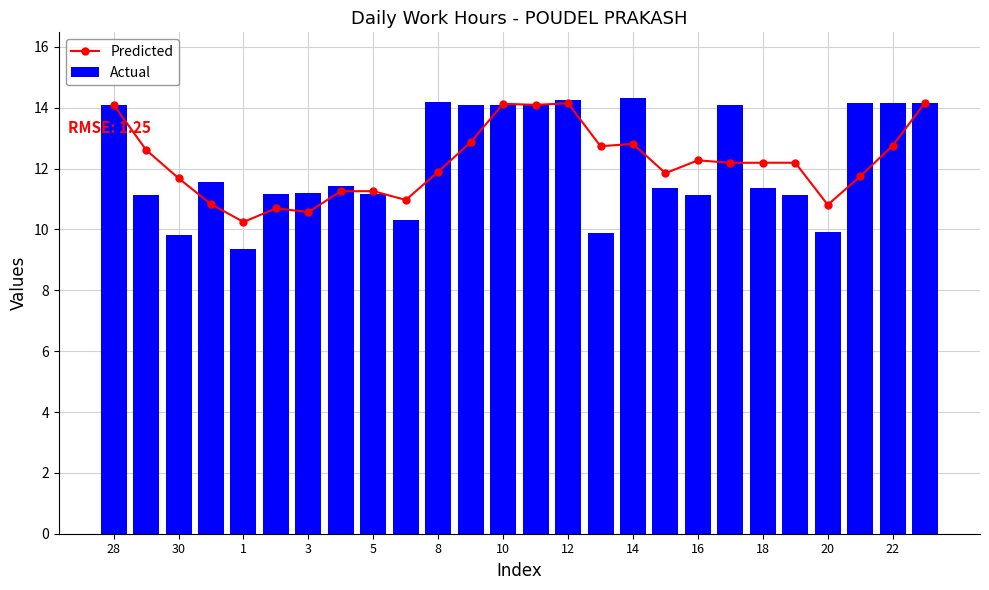

The Actual series shows 18.0 at 3. True or false?

False